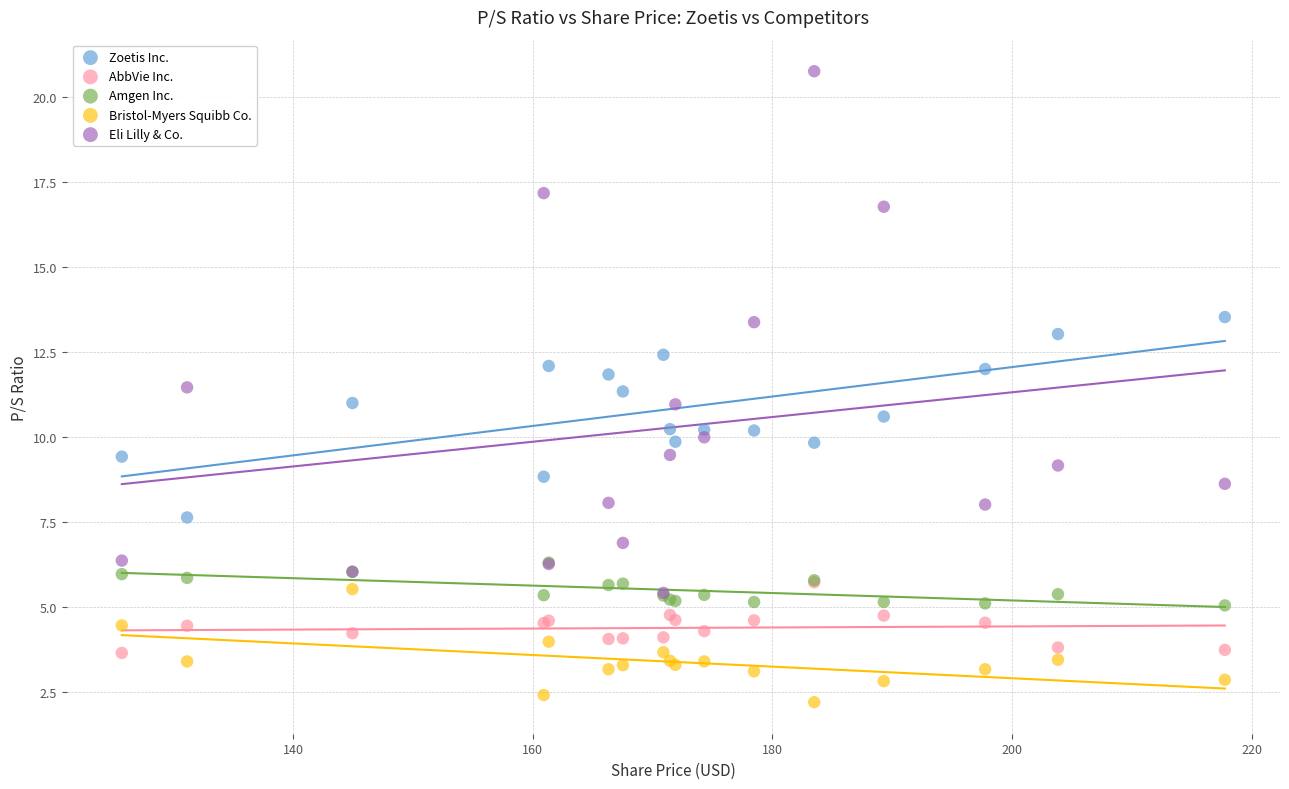

Which series contains the highest Y value?

Eli Lilly & Co.